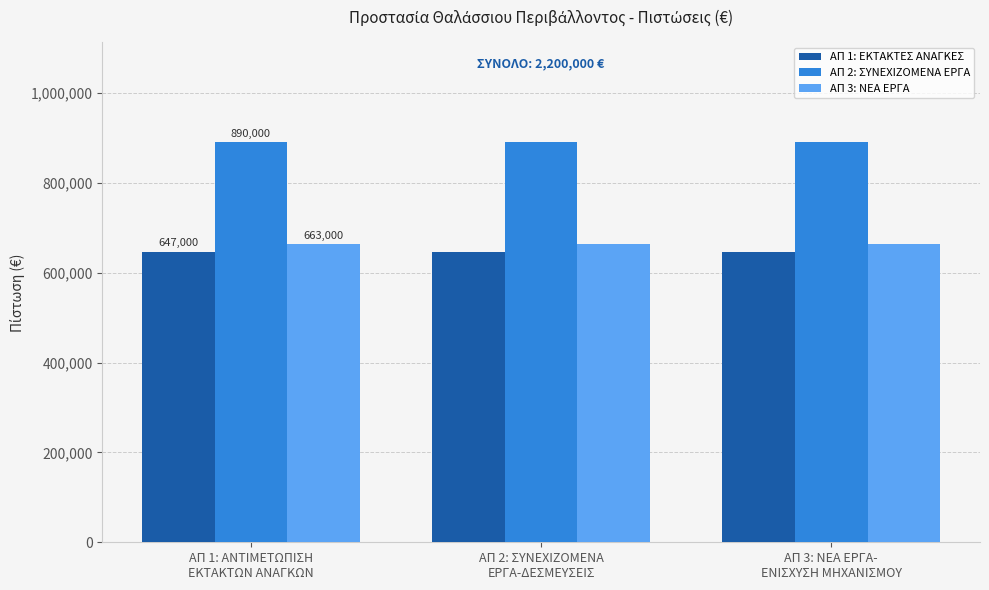

What is the average value of the ΑΠ 2: ΣΥΝΕΧΙΖΟΜΕΝΑ ΕΡΓΑ series?

890000